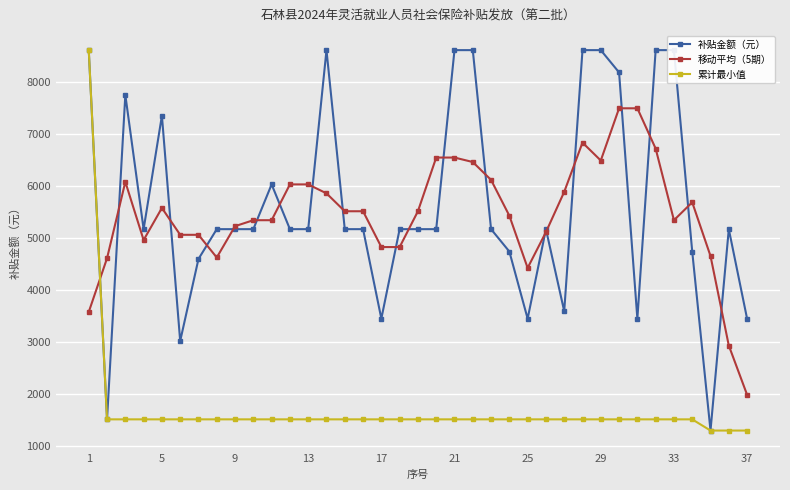

How many intersections are there between 移动平均（5期） and 累计最小值?

1